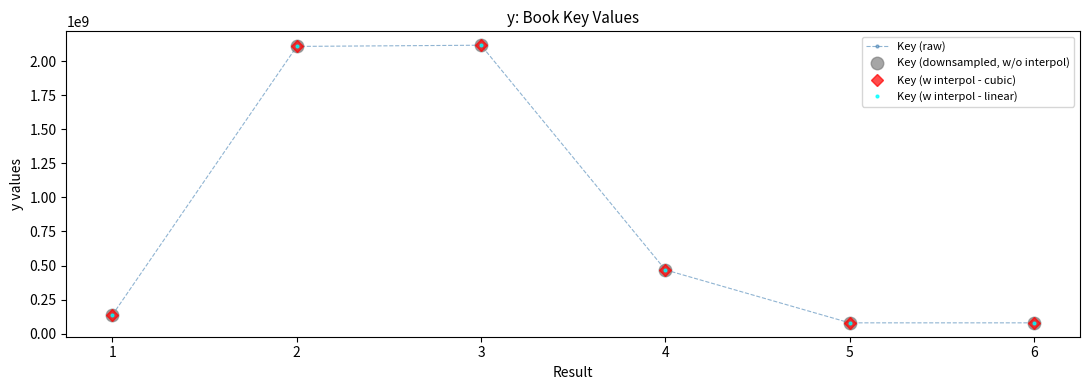

Reading right to left, extract all data points from this chart.

Key (raw): 79323076	79323303	468277764	2117312553	2108572764	137870182
Key (downsampled, w/o interpol): 79323076	79323303	468277764	2117312553	2108572764	137870182
Key (w interpol - cubic): 79323076	79323303	468277764	2117312553	2108572764	137870182
Key (w interpol - linear): 79323076	79323303	468277764	2117312553	2108572764	137870182